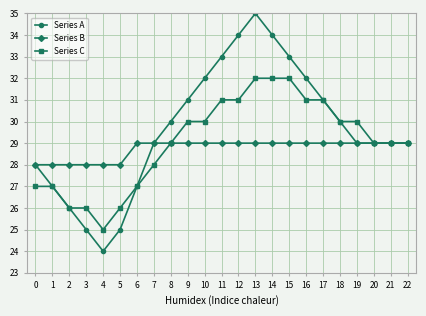

What value does the Series A series have at 9, to the nearest 5?

30